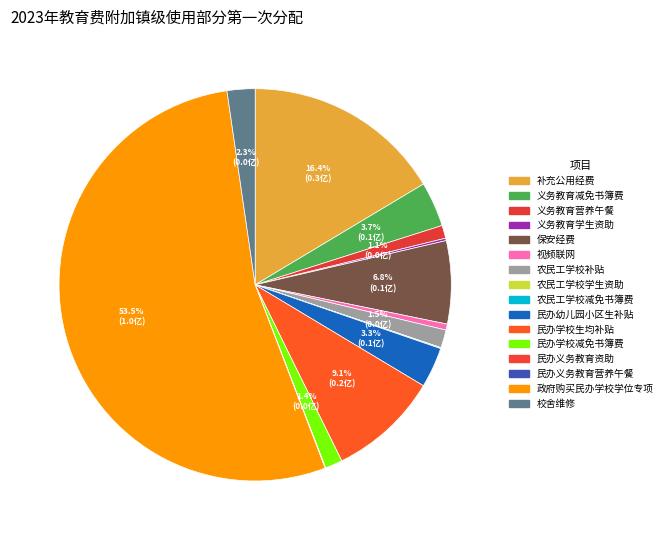

The 民办幼儿园小区生补贴 slice represents 16% of the pie. True or false?

False